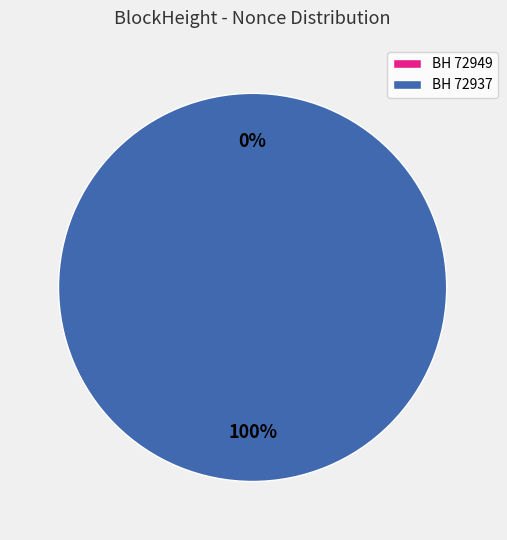

What is the largest slice in the pie chart?

72937